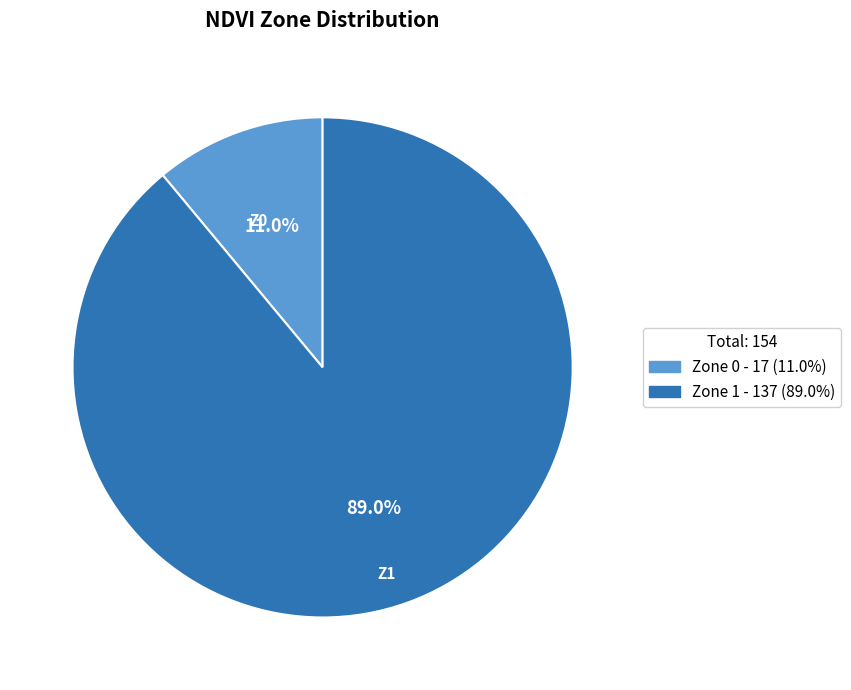

Do Zone 0 and Zone 1 together represent more than half of the pie?

Yes